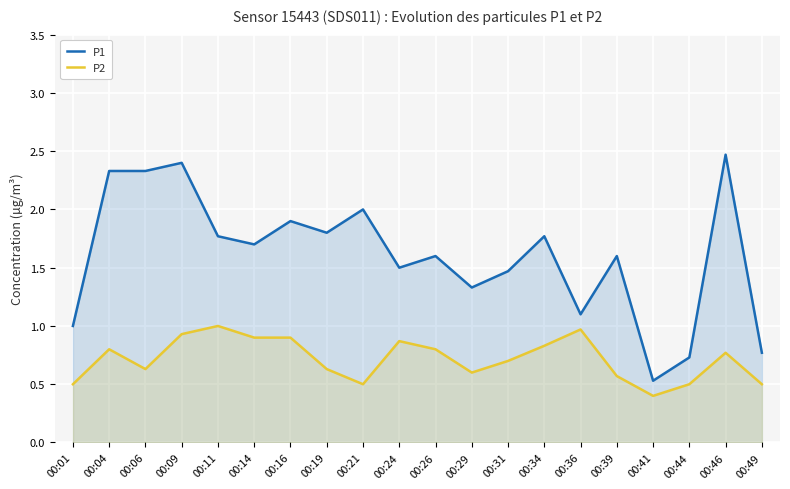

Reading left to right, extract all data points from this chart.

P1: 1.0	2.3	2.3	2.4	1.8	1.7	1.9	1.8	2.0	1.5	1.6	1.3	1.5	1.8	1.1	1.6	0.5	0.7	2.5	0.8
P2: 0.5	0.8	0.6	0.9	1.0	0.9	0.9	0.6	0.5	0.9	0.8	0.6	0.7	0.8	1.0	0.6	0.4	0.5	0.8	0.5